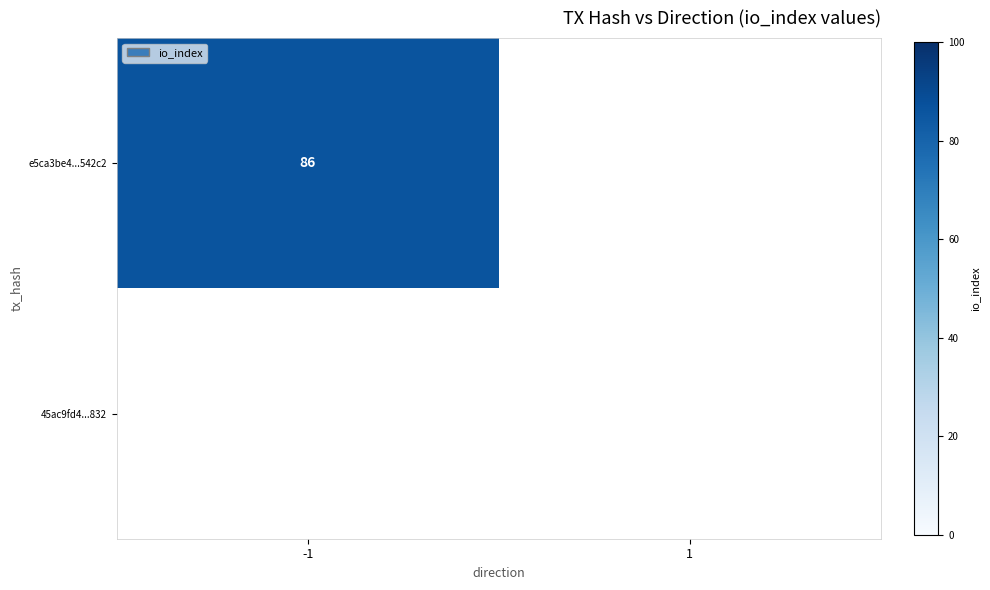

Is the value of e5ca3be4fbc519d57b8a8e020ee7179031542c2 at direction_1 greater than the value of 45ac9fd4c74aee14e3ba2b80ee5d313d0b81832 at direction_1?

No